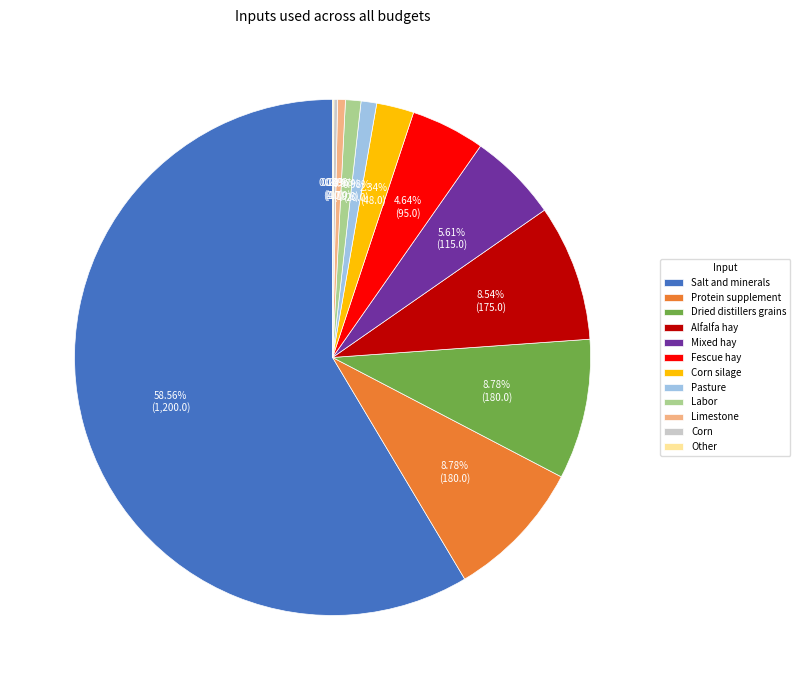

Is Salt and minerals the majority of the pie?

Yes